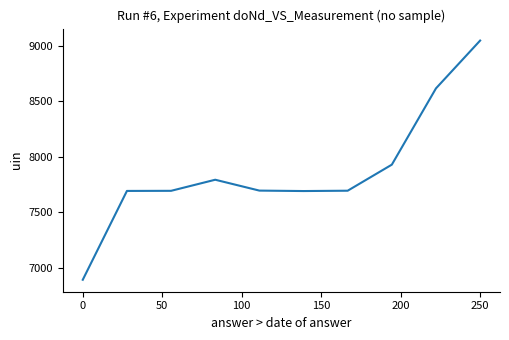

What is the smallest value displayed?

6891